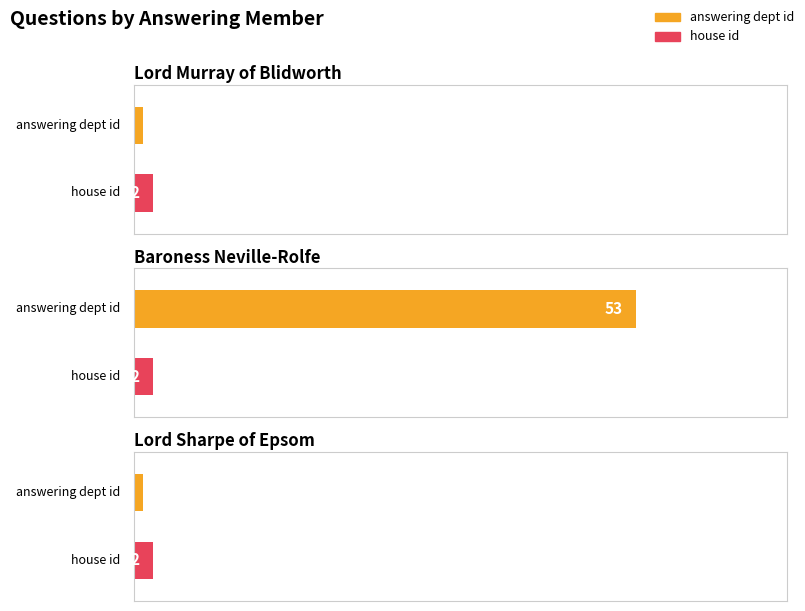

List the series in order of their overall mean, lowest first.

house id, answering dept id